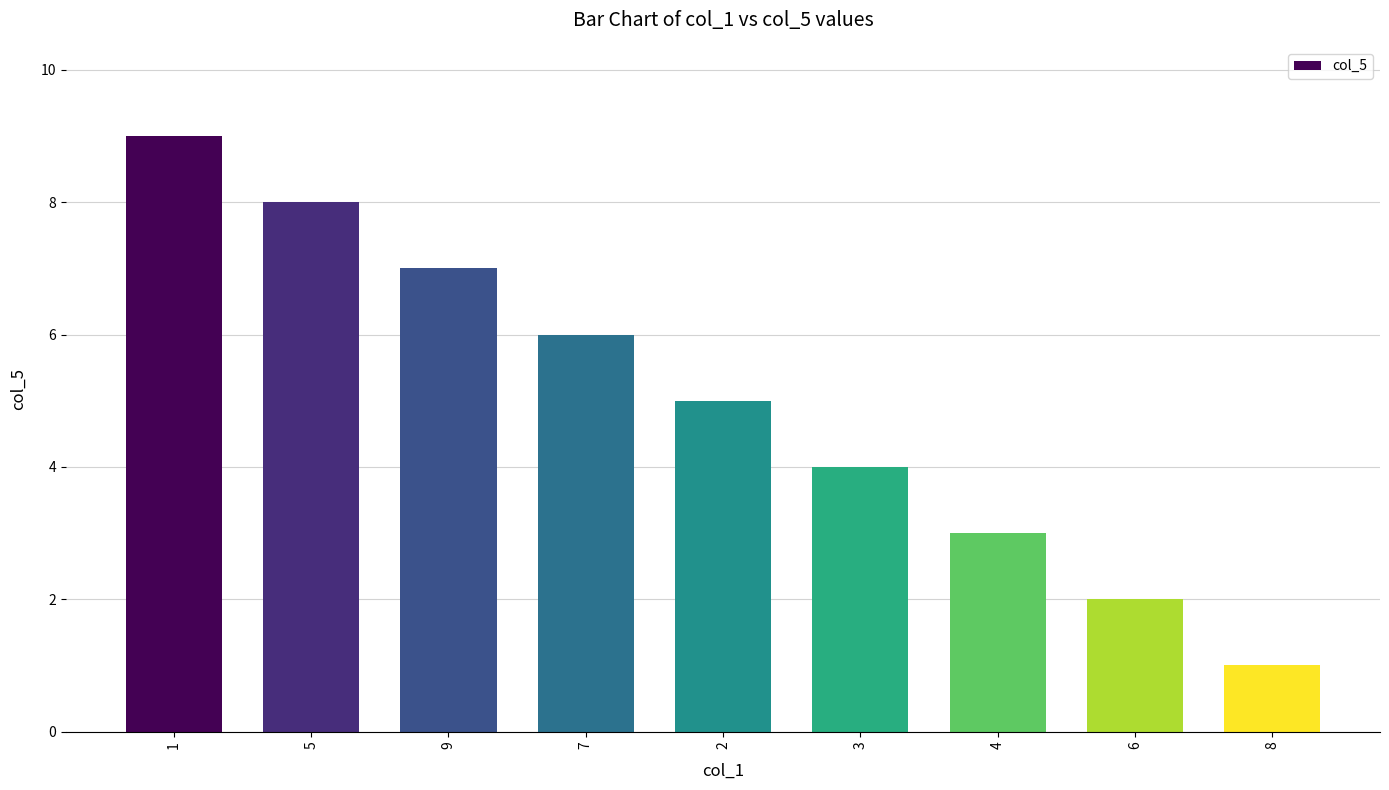

What is the difference between the maximum and minimum values?

8